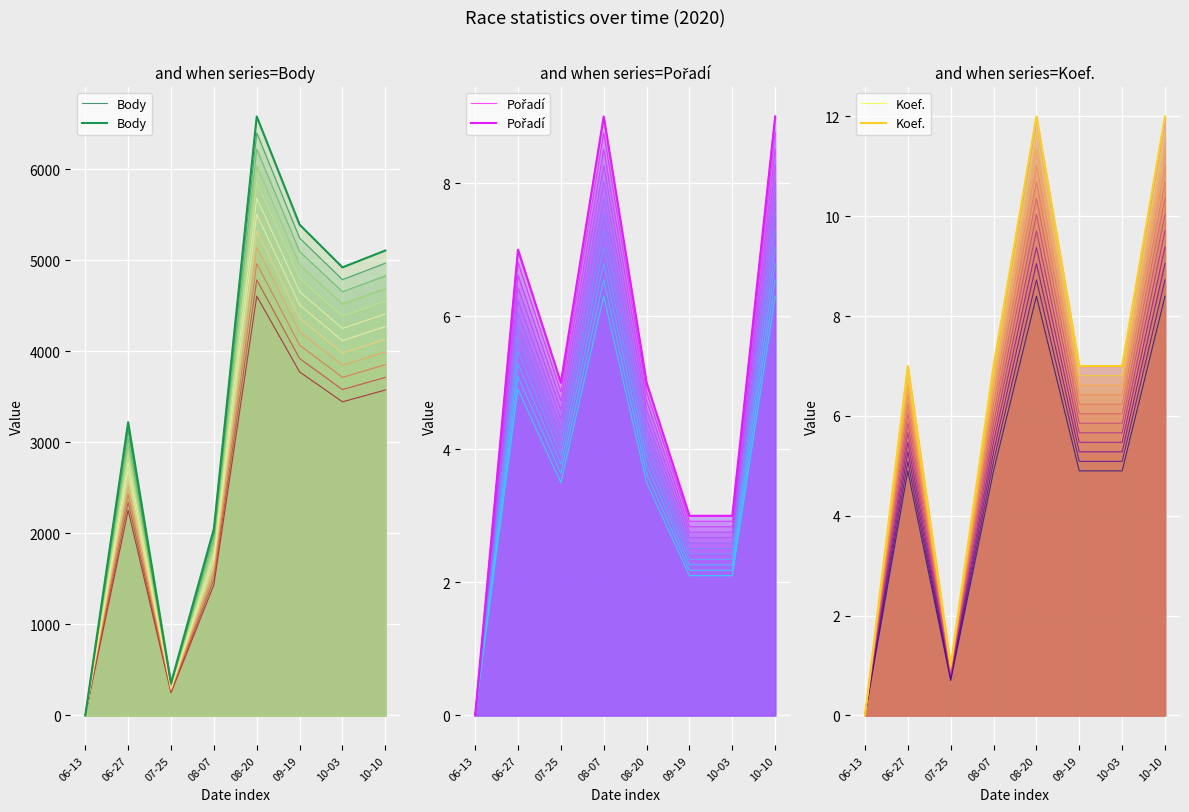

How many values in Pořadí are above zero?

7